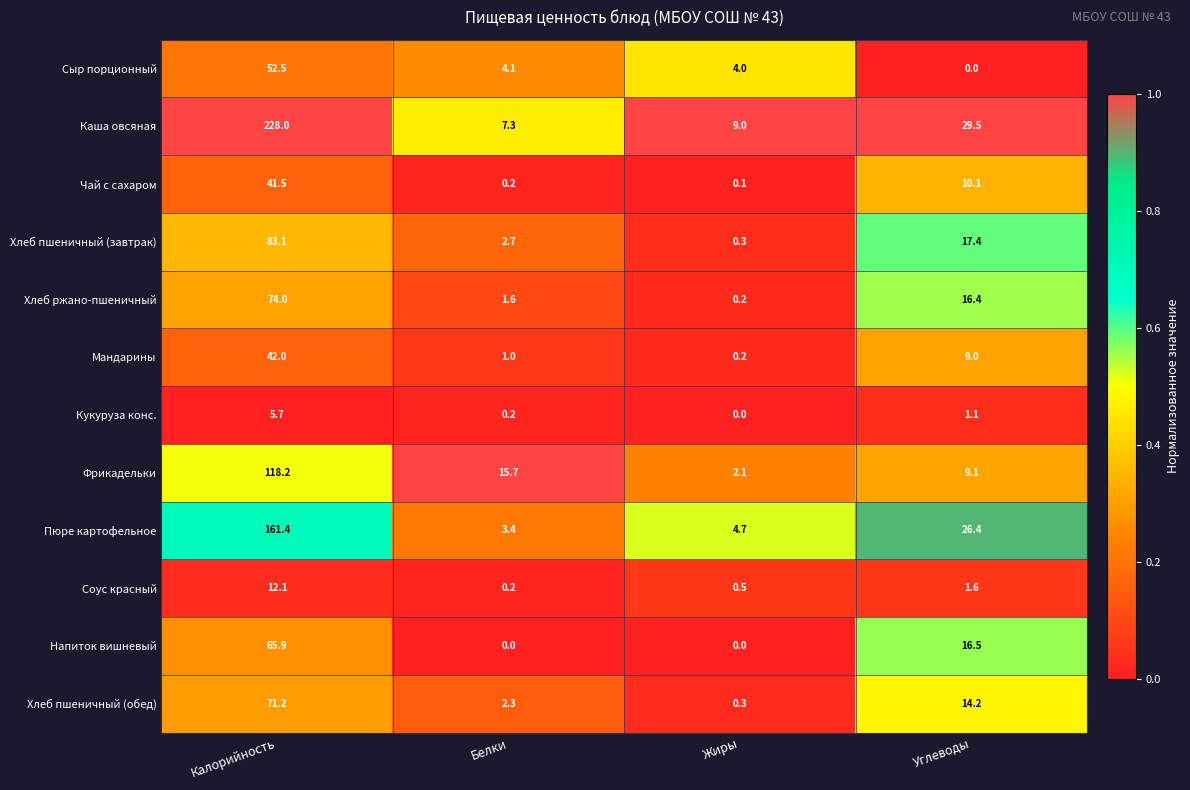

What is the difference between the maximum and minimum values in the Соус красный series?

11.9